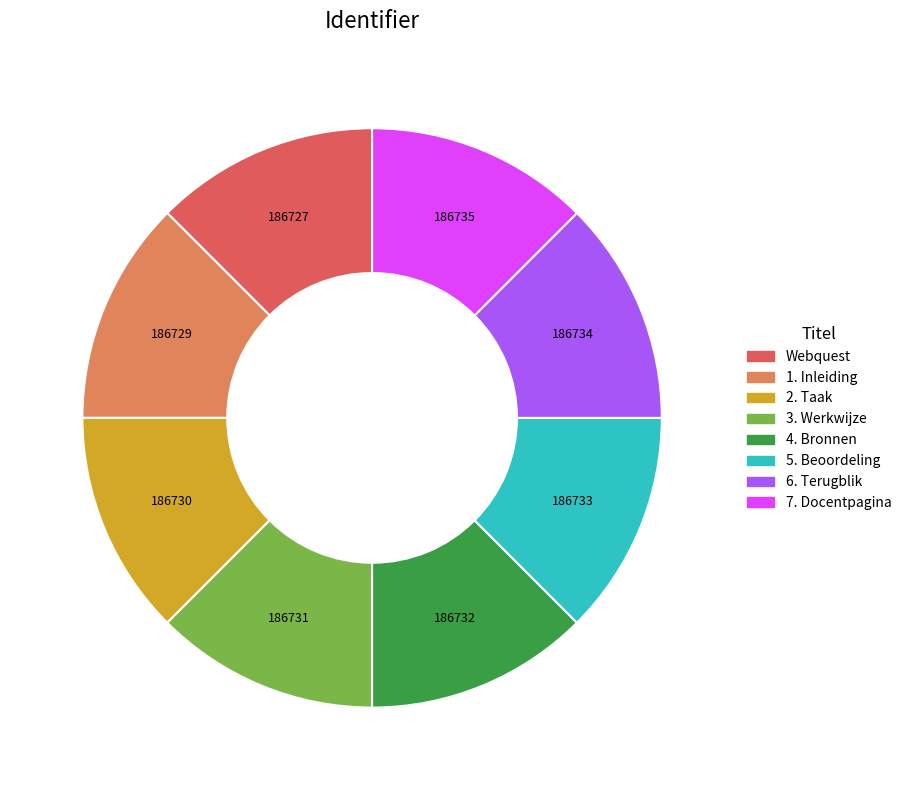

Which category has the smallest portion of the pie?

Webquest